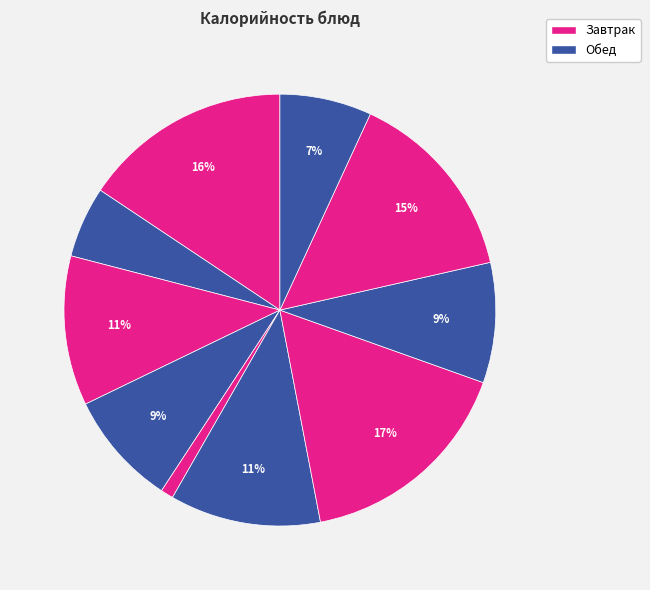

How many slices are in this pie chart?

10